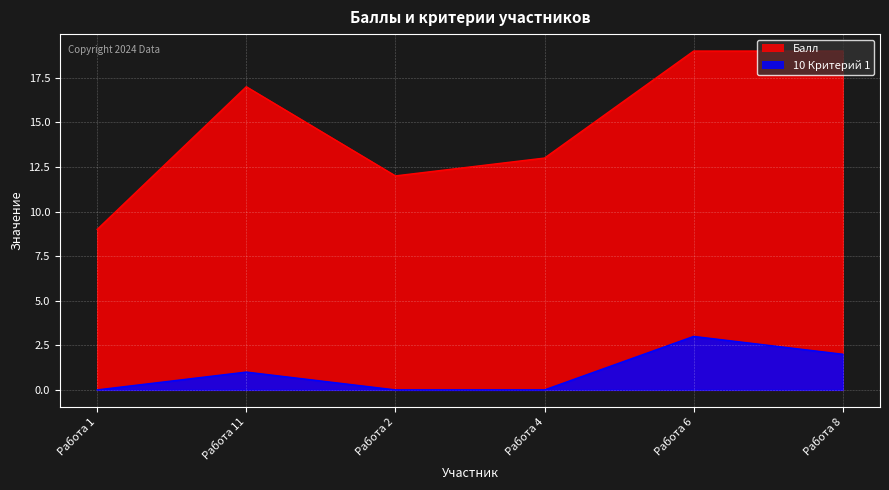

Does the chart display data point markers on the line(s)?

No